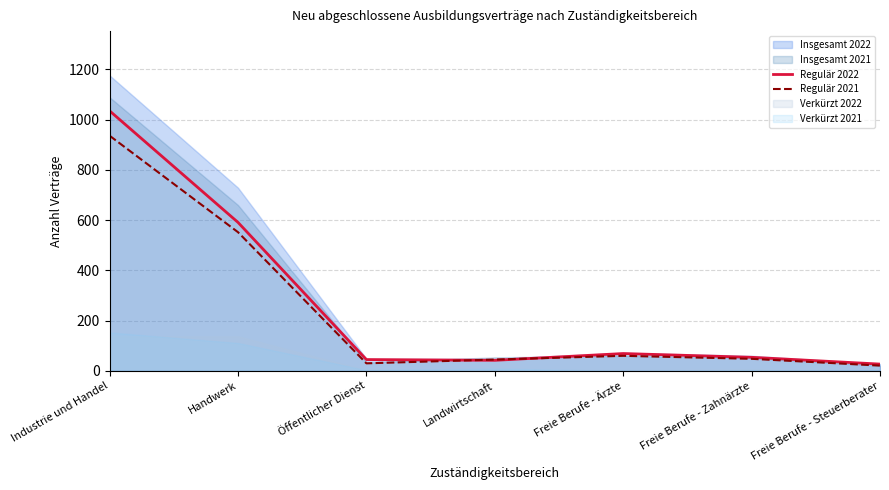

The Regulär 2021 series shows 30 at Öffentlicher Dienst. True or false?

True